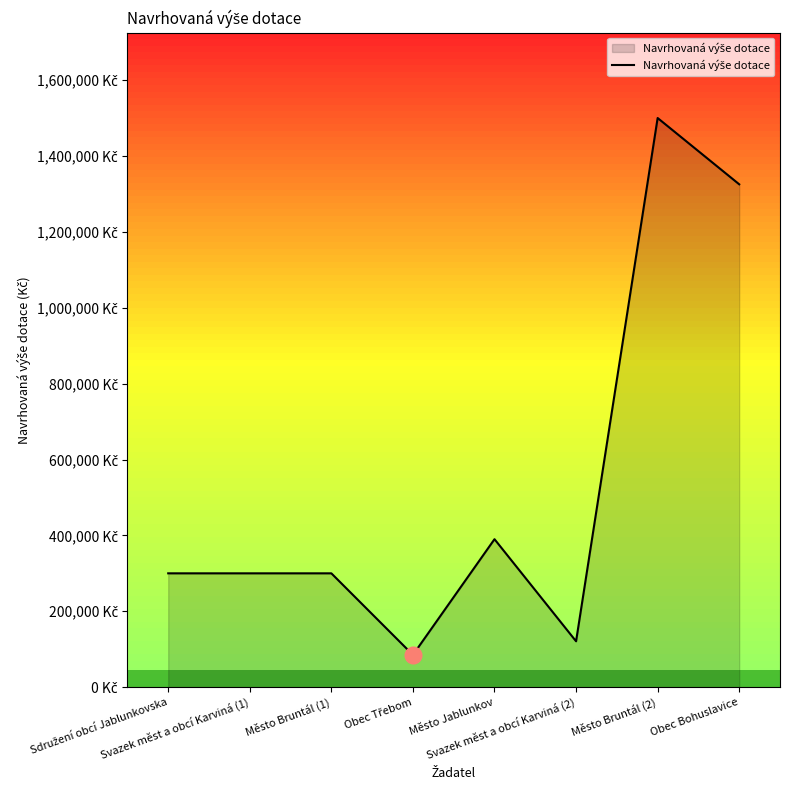

At which label is the value closest to 792500?

Město Jablunkov